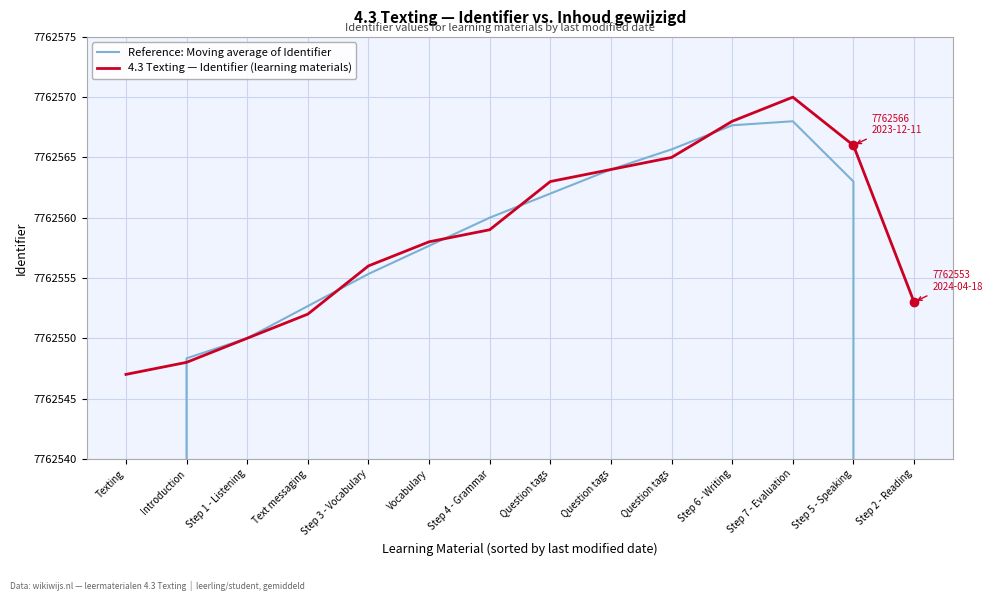

Is the value of Reference: Moving average of Identifier at Step 7 - Evaluation greater than the value of 4.3 Texting — Identifier (learning materials) at Step 5 - Speaking?

Yes